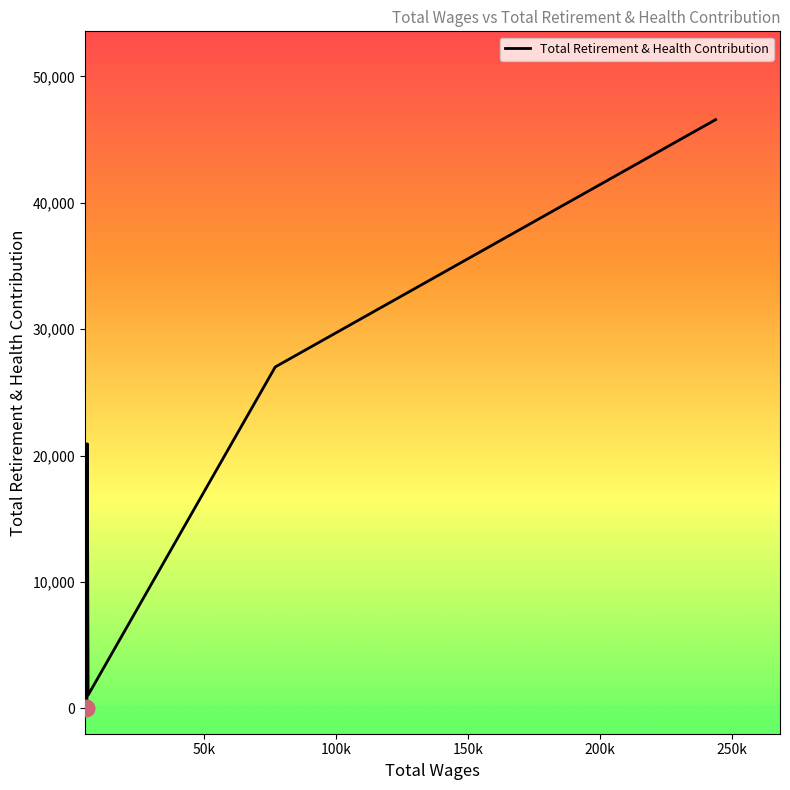

Is this an area chart (filled region under the line)?

No